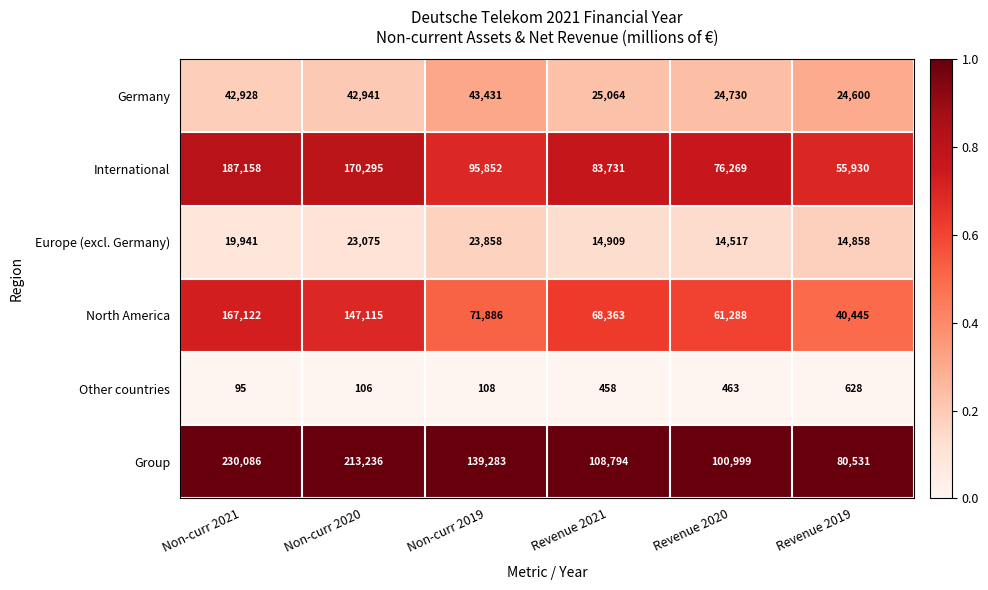

Which series changed the most between Non-curr 2021 and Non-curr 2020?

North America